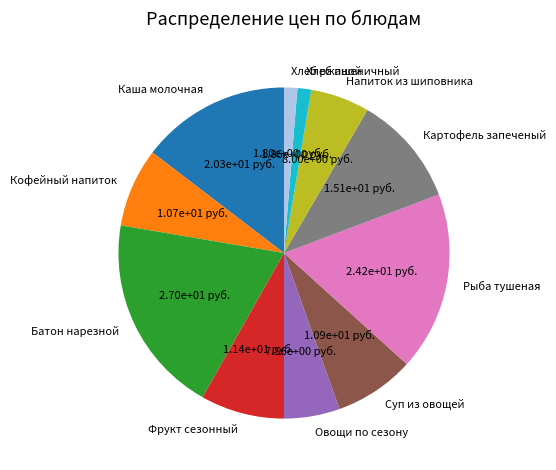

Count the number of slices in the pie.

11